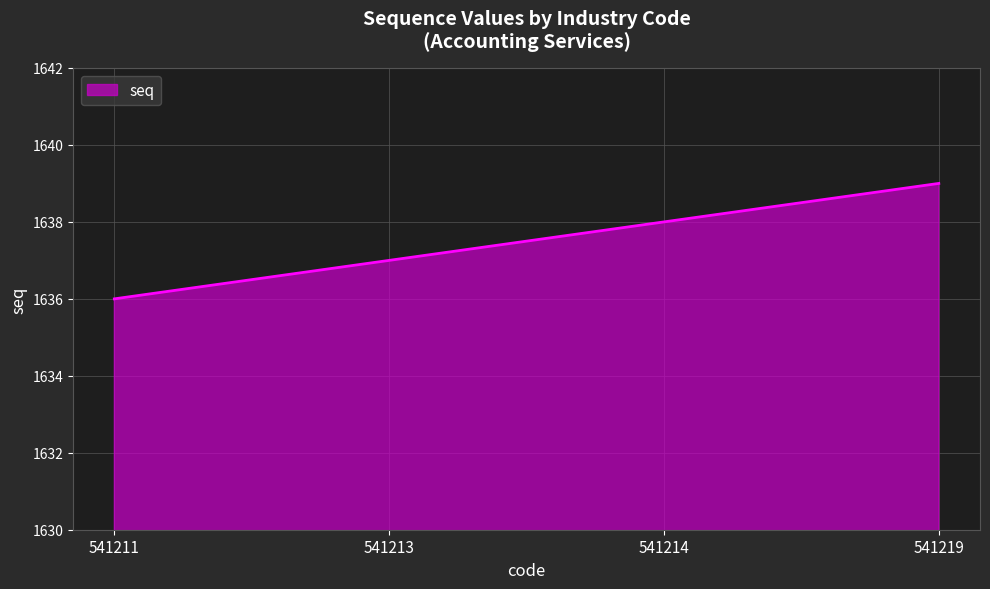

List the labels in order of value, largest first.

541219, 541214, 541213, 541211